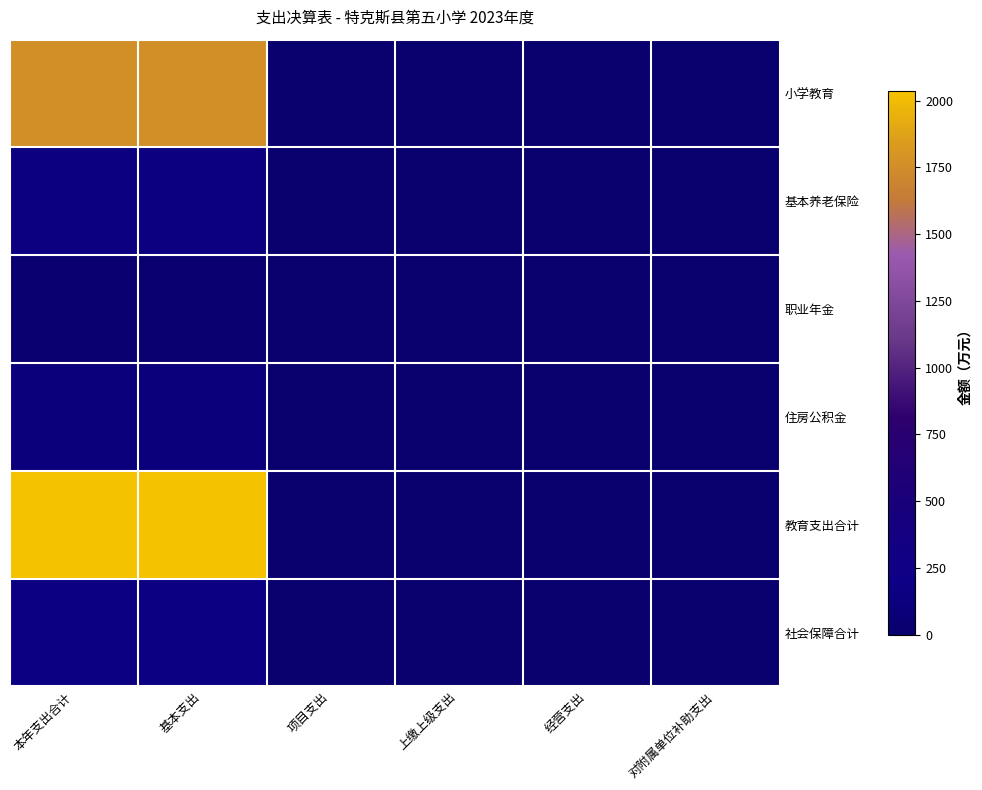

Reading right to left, transcribe all the data shown in this chart.

小学教育: 对附属单位补助支出=0.0	经营支出=0.0	上缴上级支出=0.0	项目支出=0.0	基本支出=1760.6	本年支出合计=1760.6
基本养老保险: 对附属单位补助支出=0.0	经营支出=0.0	上缴上级支出=0.0	项目支出=0.0	基本支出=141.9	本年支出合计=141.9
职业年金: 对附属单位补助支出=0.0	经营支出=0.0	上缴上级支出=0.0	项目支出=0.0	基本支出=19.9	本年支出合计=19.9
住房公积金: 对附属单位补助支出=0.0	经营支出=0.0	上缴上级支出=0.0	项目支出=0.0	基本支出=112.2	本年支出合计=112.2
教育支出合计: 对附属单位补助支出=0.0	经营支出=0.0	上缴上级支出=0.0	项目支出=0.0	基本支出=2034.5	本年支出合计=2034.5
社会保障合计: 对附属单位补助支出=0.0	经营支出=0.0	上缴上级支出=0.0	项目支出=0.0	基本支出=161.8	本年支出合计=161.8